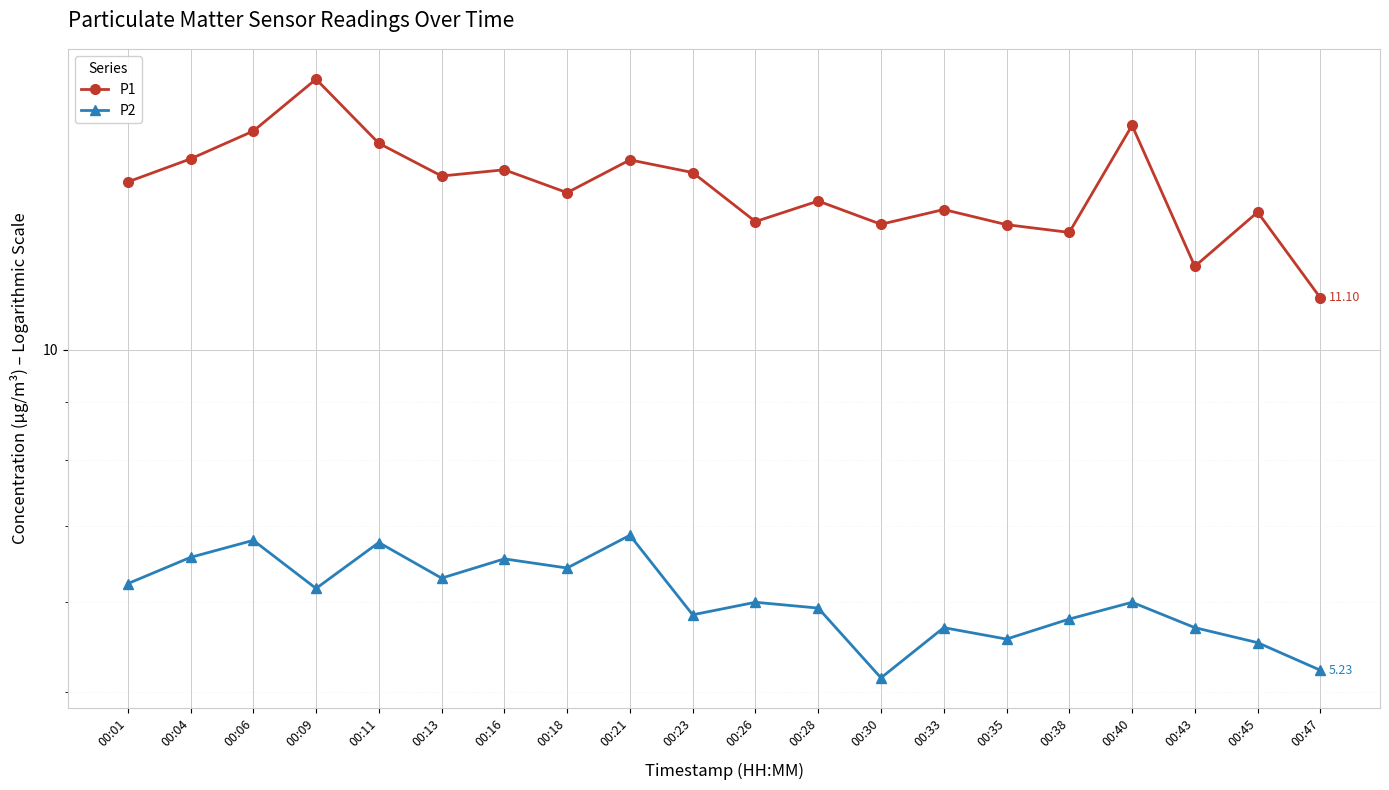

How many data points in P1 are above 14?

10